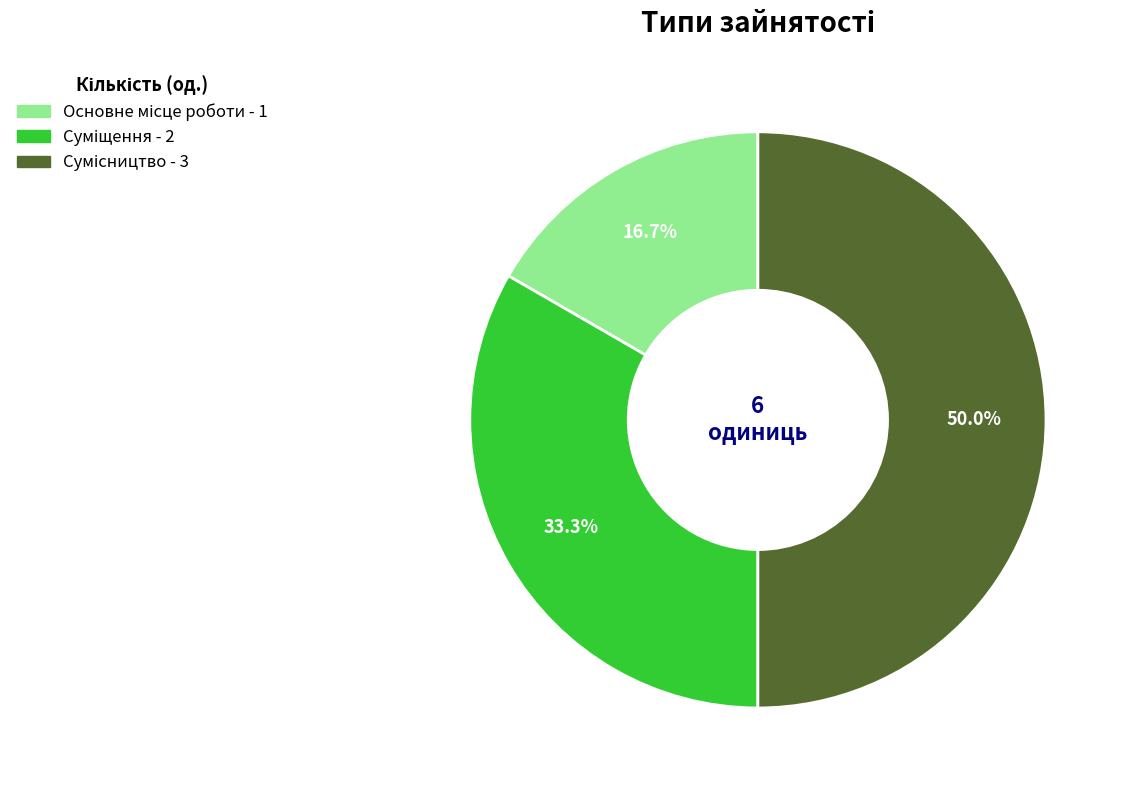

How many slices are in this pie chart?

3